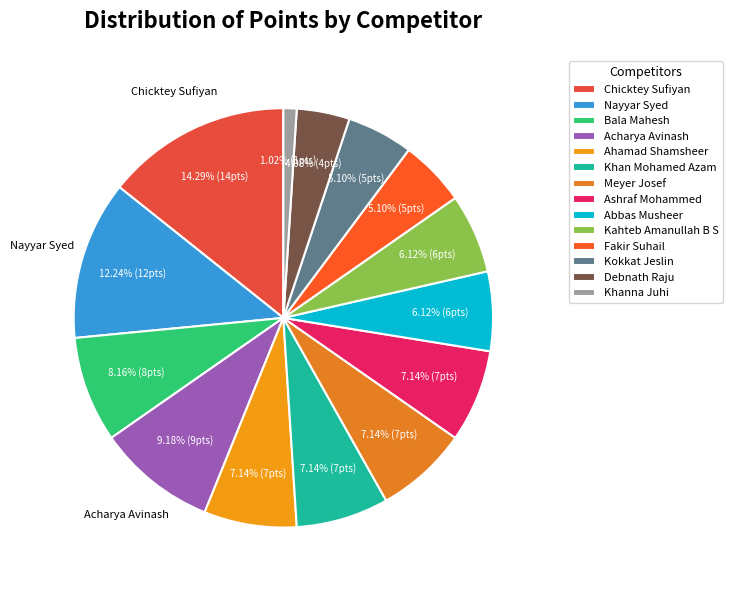

Count the number of slices in the pie.

14